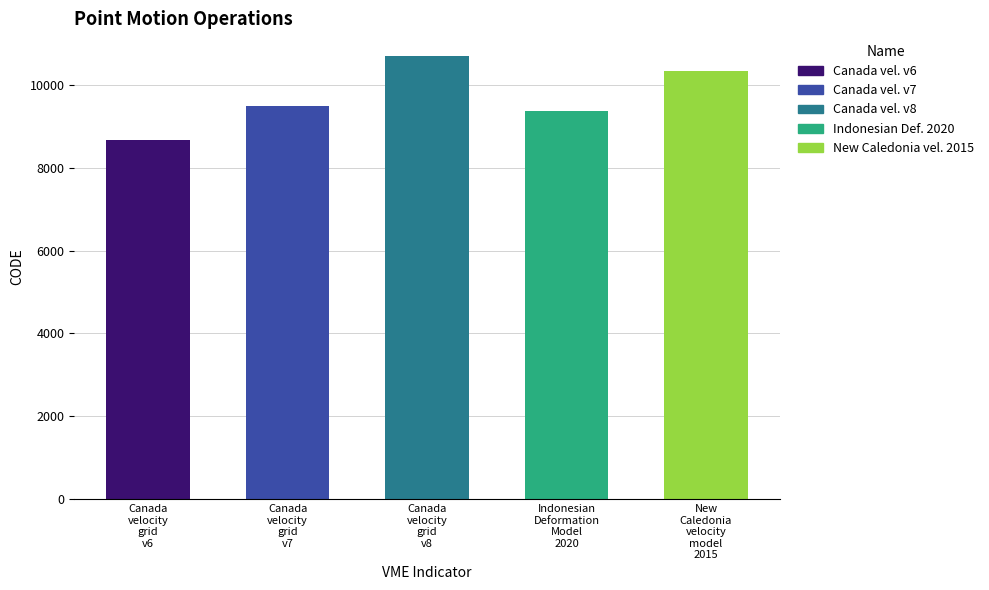

What is the change in value from Canada
velocity
grid
v6 to New
Caledonia
velocity
model
2015?

+1647